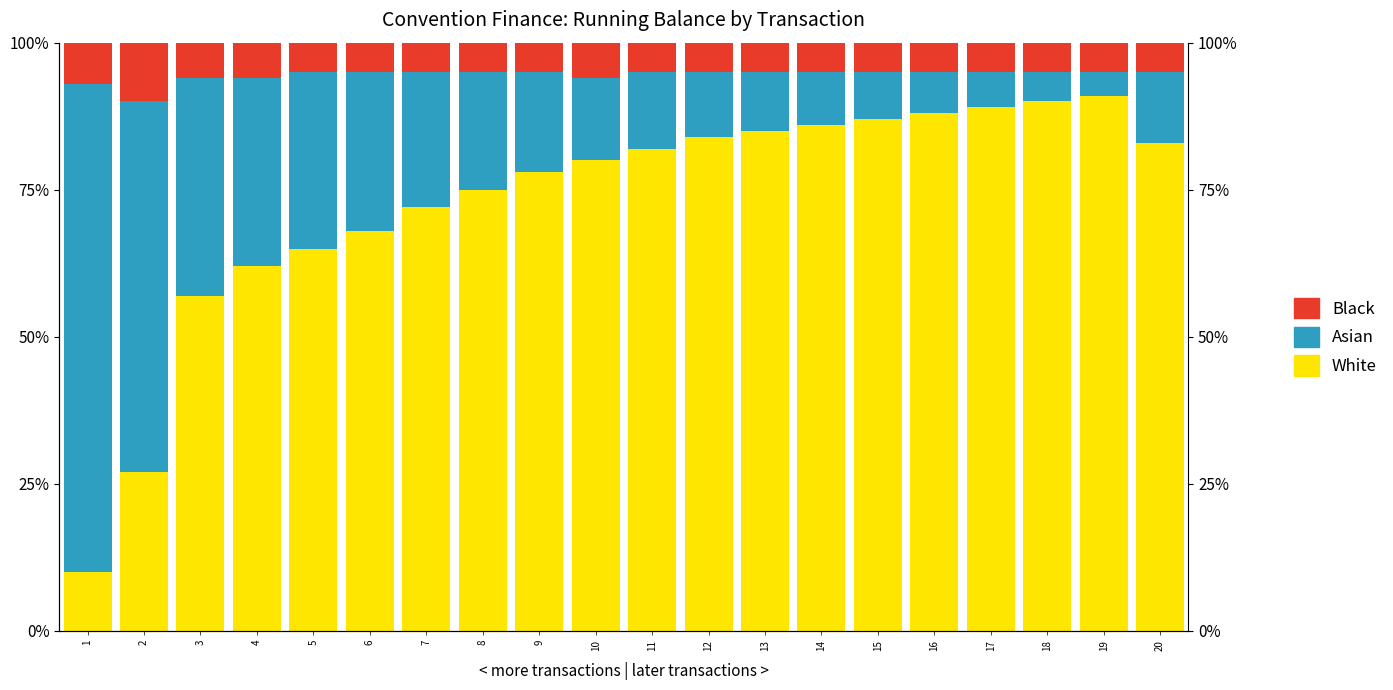

Which category has the highest value across all series?

19